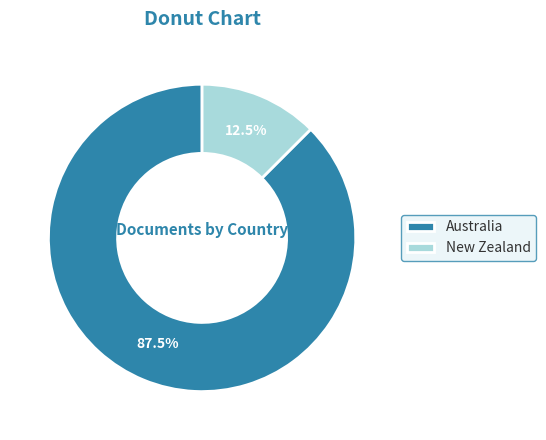

Is it true that Australia is 74% of the pie?

False